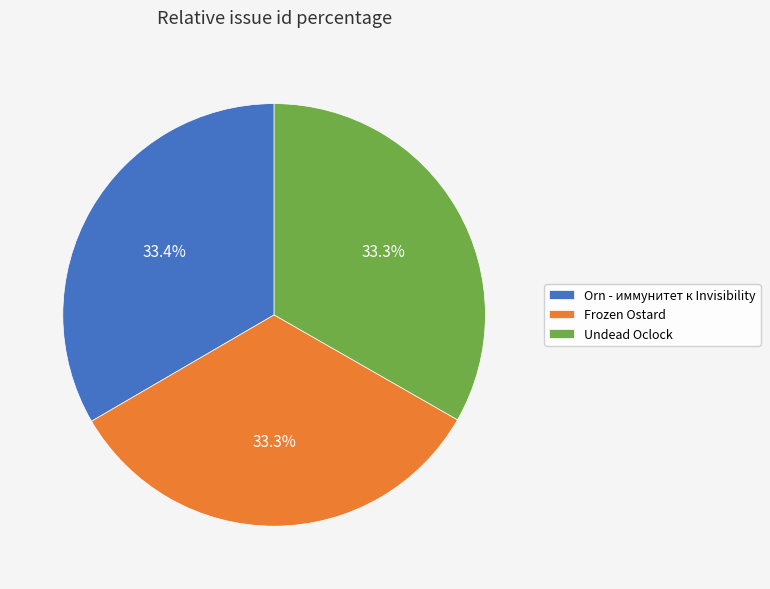

Does any single category account for the majority?

No